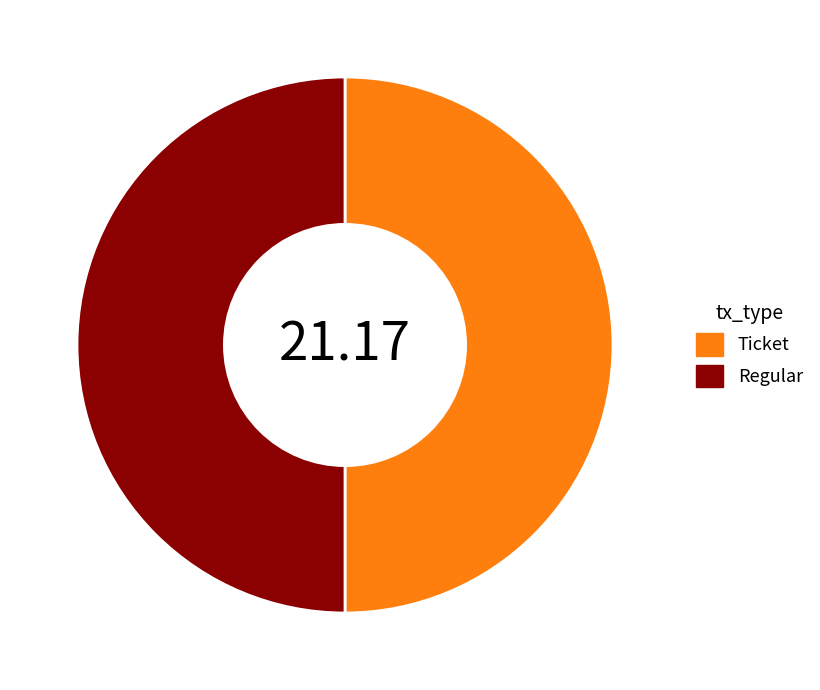

Approximately how many times larger is the value at Regular compared to Ticket?

1.0